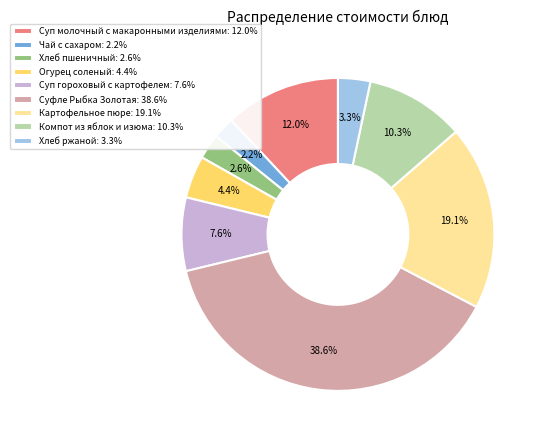

To the nearest percent, what percentage of the pie is Картофельное пюре?

19%